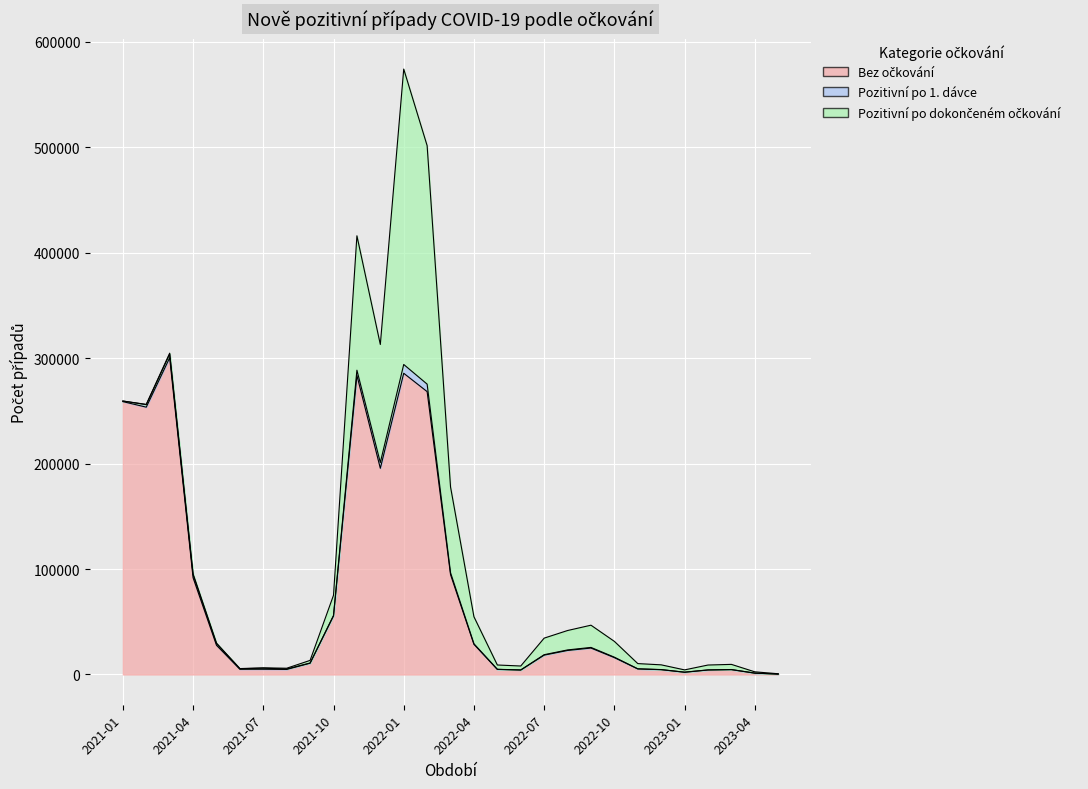

What is the spread (max minus min) of values at 2021-06?

4795